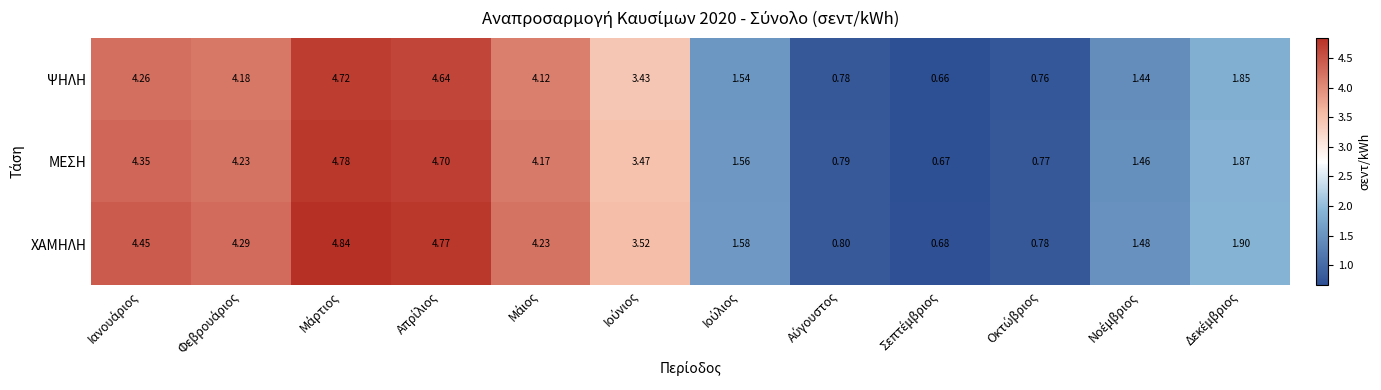

List the series in order of their overall mean, highest first.

ΧΑΜΗΛΗ, ΜΕΣΗ, ΨΗΛΗ